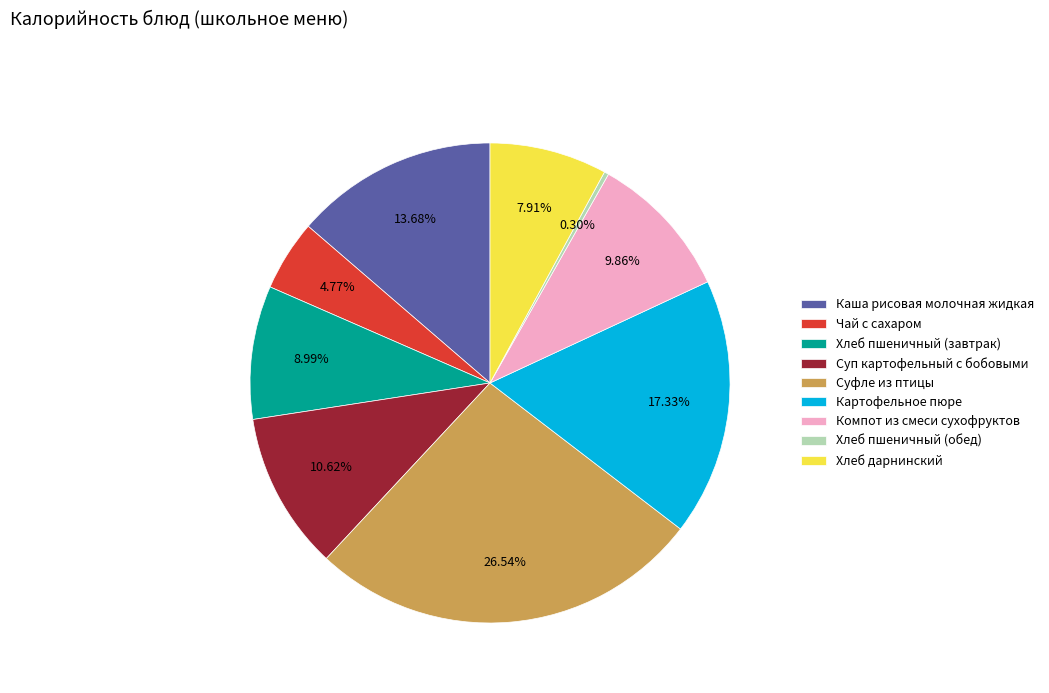

Does Каша рисовая молочная жидкая represent more than half of the total?

No